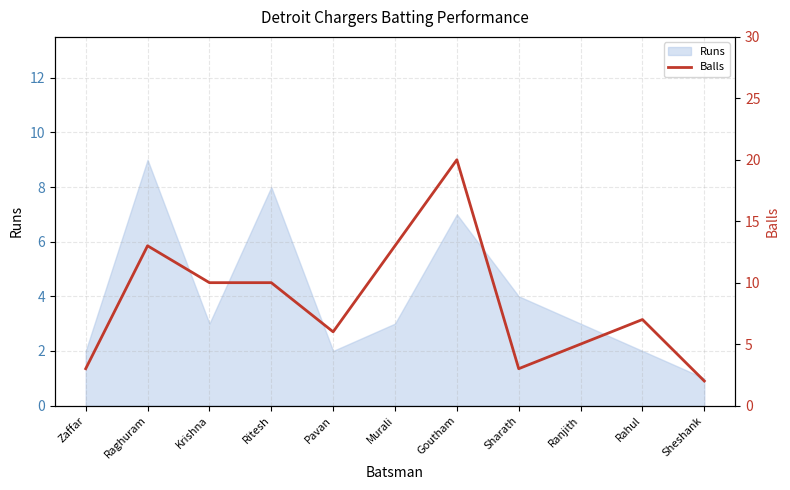

What is the label of the 8th point from the left?

Sharath